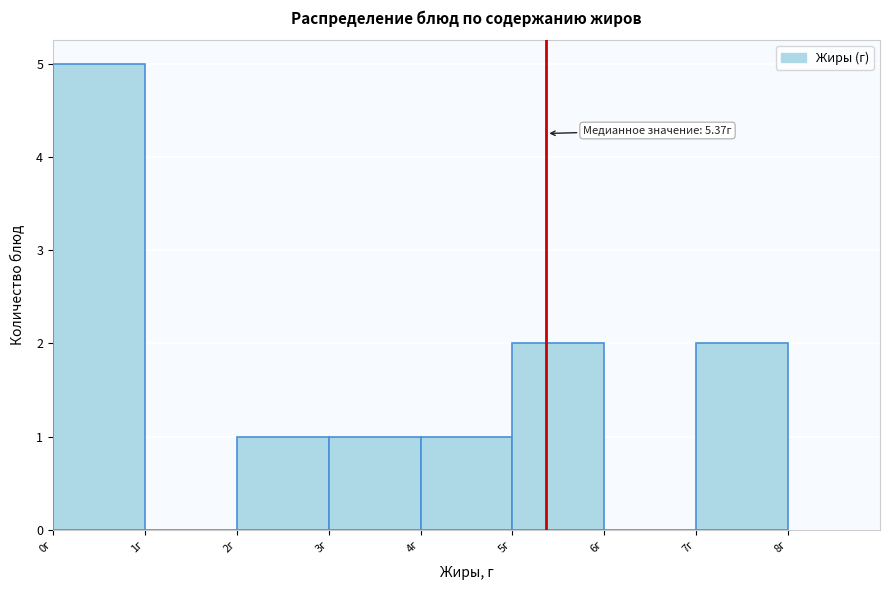

Which range on the x-axis has the tallest bar?

0 to 1